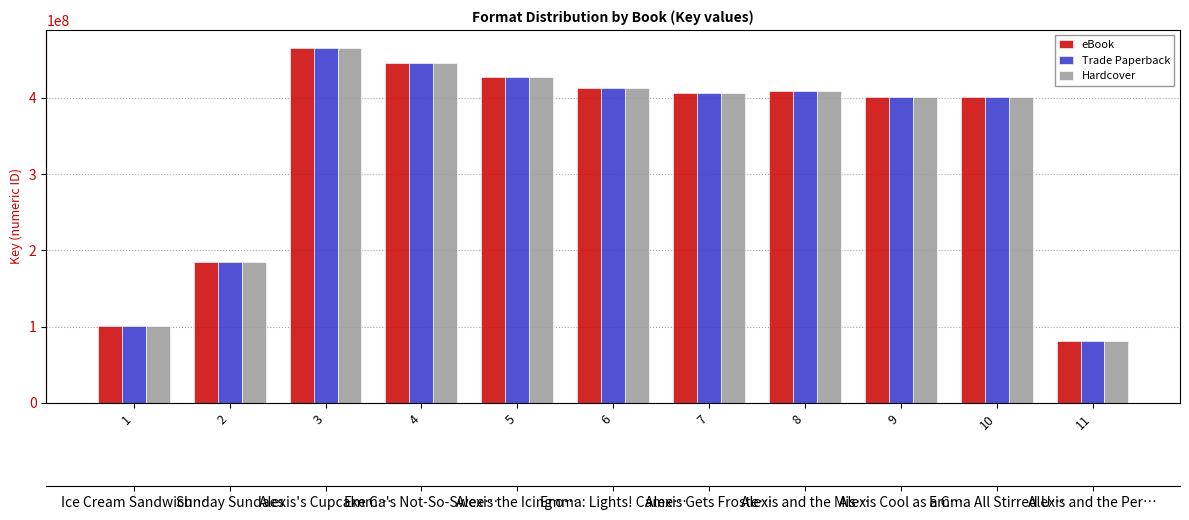

Which series has the largest total across all categories?

eBook